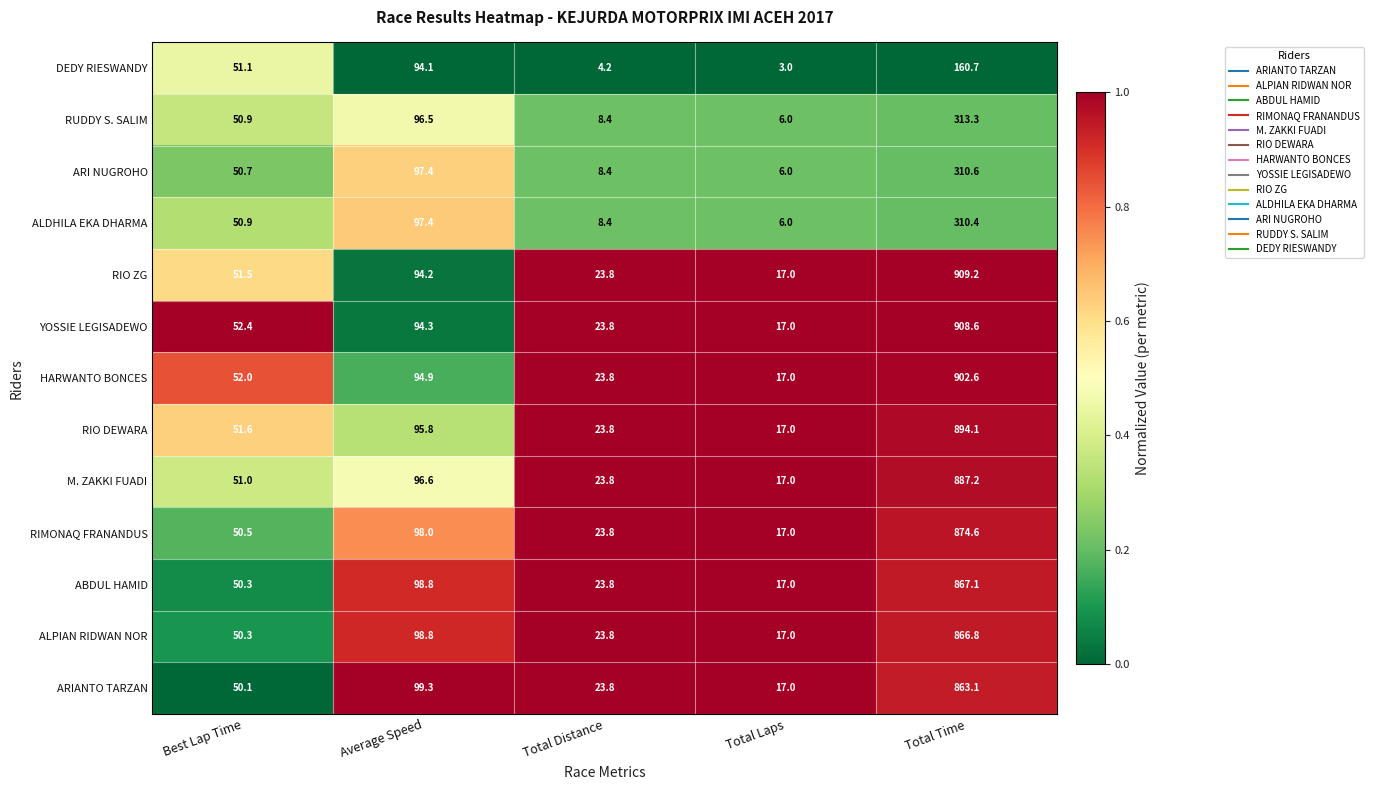

Which series has the largest range (max minus min)?

RIO ZG